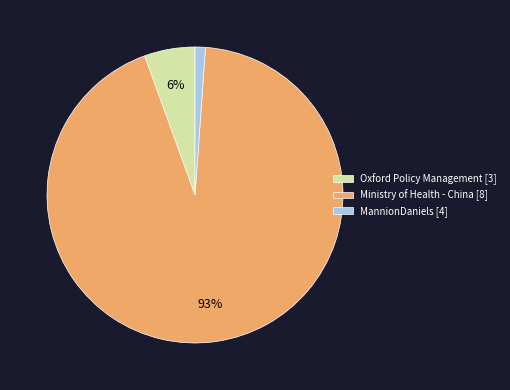

To the nearest percent, what percentage of the pie is Ministry of Health - China [8]?

93%